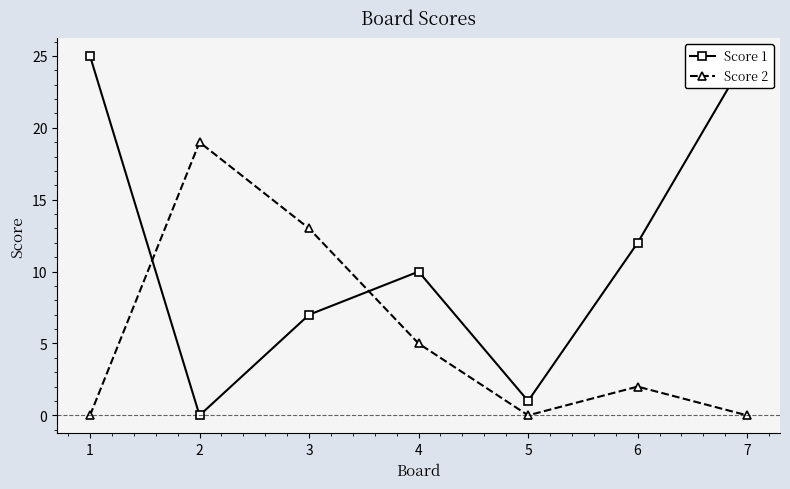

At which category does the chart reach its peak across all series?

1